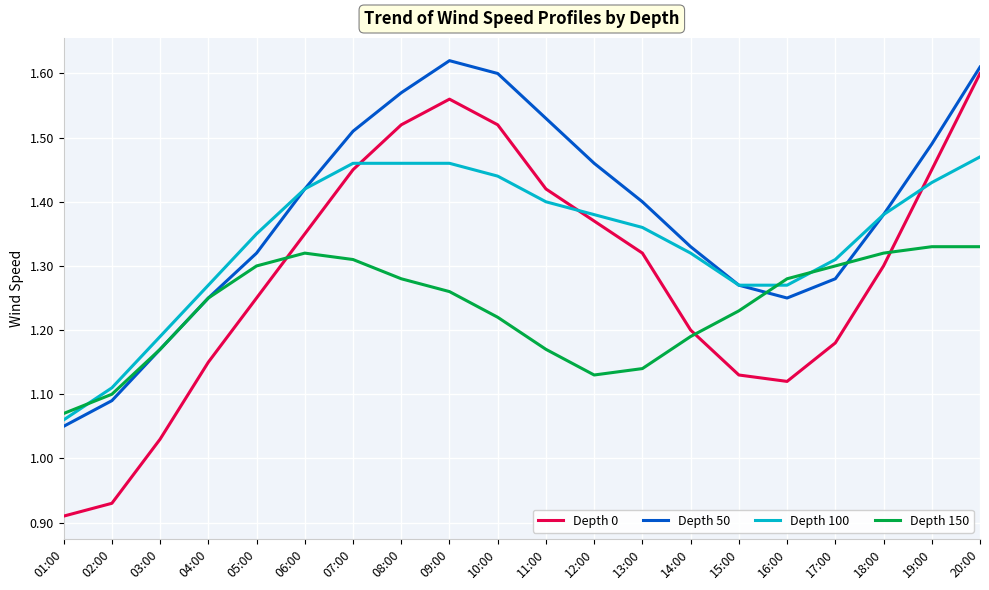

Rank the series by their average value, from lowest to highest.

Depth 150, Depth 0, Depth 100, Depth 50